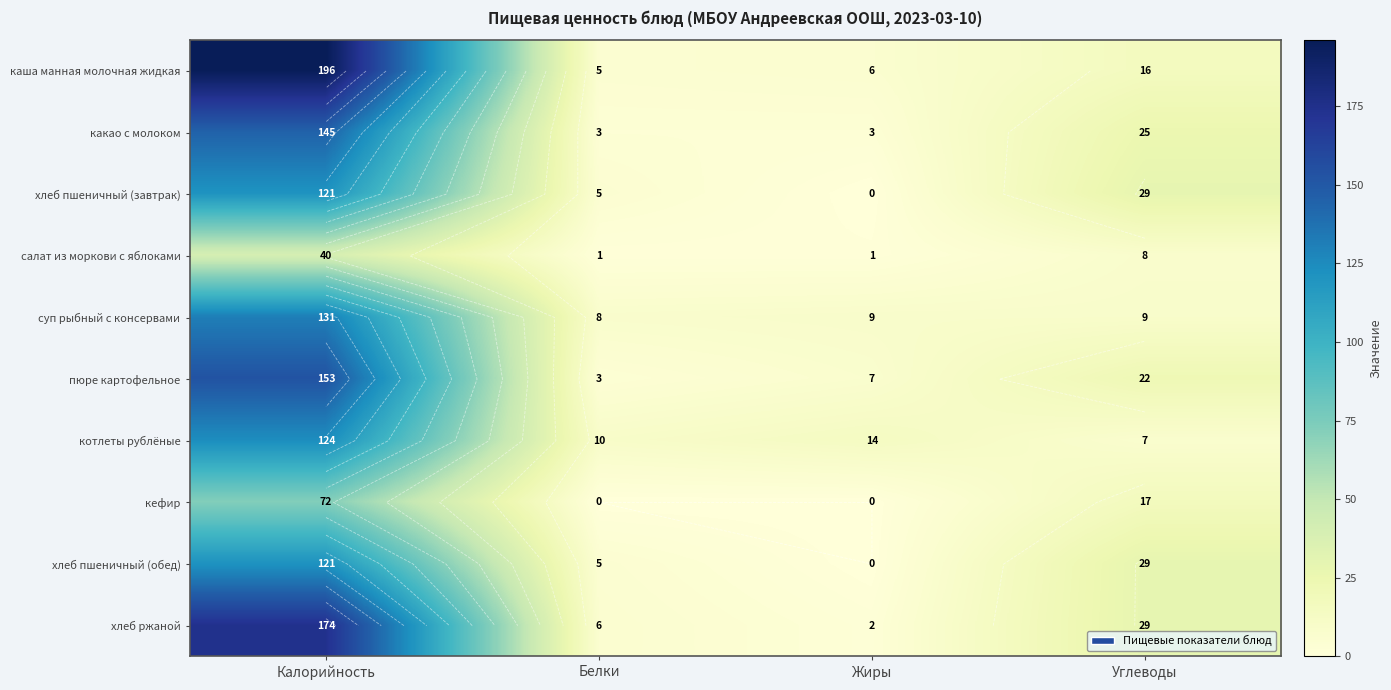

What is the total value across all series at Жиры?

42